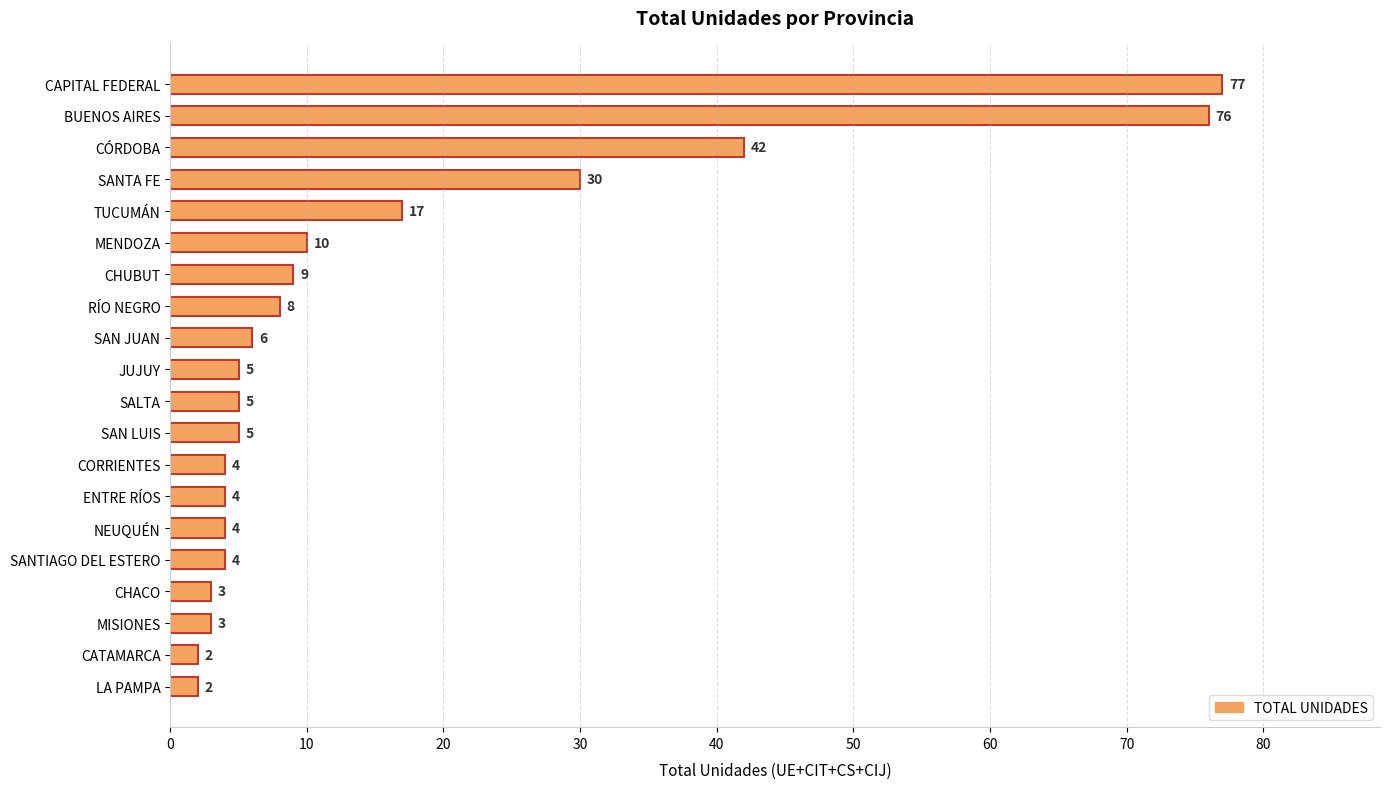

How many data points does each series have?

20